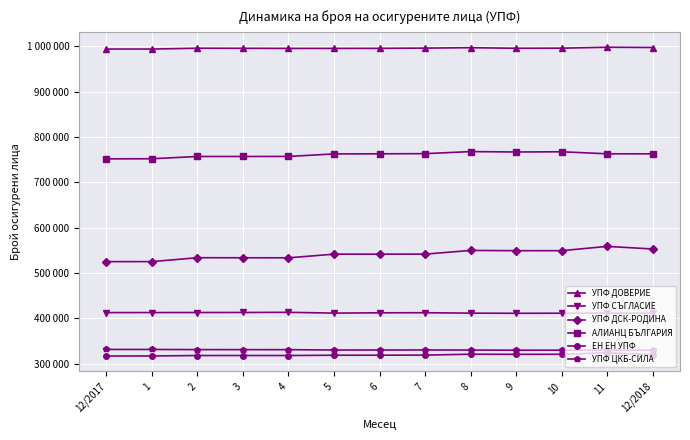

Reading left to right, list all the values displayed in this chart.

УПФ ДОВЕРИЕ: 12/2017=994164	1=994180	2=995979	3=995786	4=995564	5=995586	6=995681	7=996274	8=997187	9=995851	10=996120	11=998183	12/2018=997601
УПФ СЪГЛАСИЕ: 12/2017=412842	1=412905	2=413013	3=413075	4=413444	5=411724	6=412349	7=412574	8=411632	9=411316	10=411474	11=411605	12/2018=411617
УПФ ДСК-РОДИНА: 12/2017=525248	1=525276	2=533896	3=533776	4=533668	5=541726	6=541744	7=541786	8=549946	9=549362	10=549386	11=558866	12/2018=553142
АЛИАНЦ БЪЛГАРИЯ: 12/2017=751969	1=752172	2=757196	3=757198	4=757265	5=762838	6=763066	7=763447	8=767984	9=767117	10=767599	11=763101	12/2018=763023
ЕН ЕН УПФ: 12/2017=317107	1=317141	2=318128	3=318150	4=318141	5=318778	6=318873	7=319060	8=321025	9=320724	10=320874	11=324082	12/2018=320348
УПФ ЦКБ-СИЛА: 12/2017=331514	1=331512	2=331183	3=331104	4=331055	5=330247	6=330296	7=330432	8=330187	9=329825	10=329895	11=329909	12/2018=329719